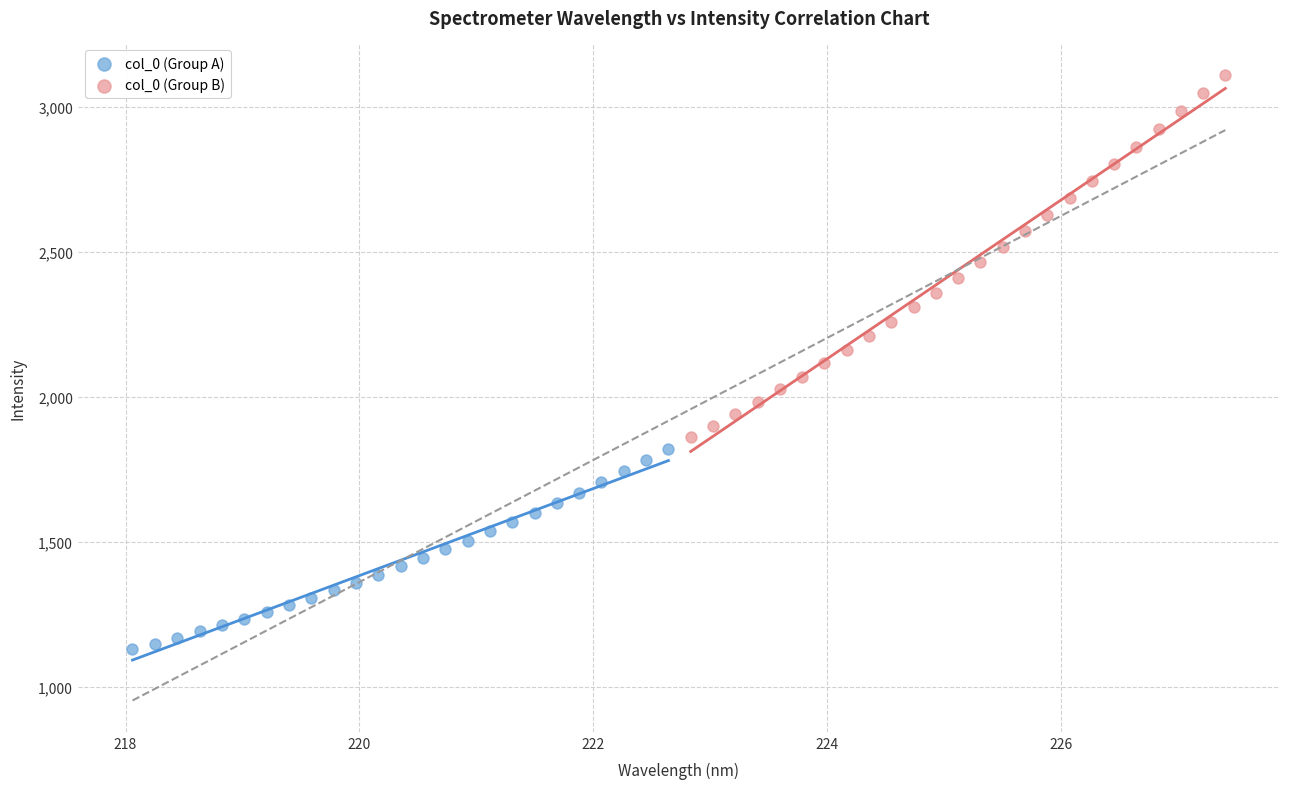

Which series has the widest spread of Y values?

col_0 (Group B)